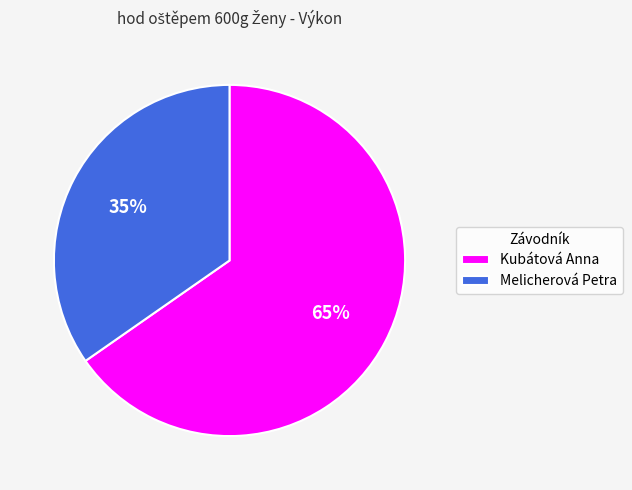

To the nearest percent, what is the combined percentage of Kubátová Anna and Melicherová Petra?

100%